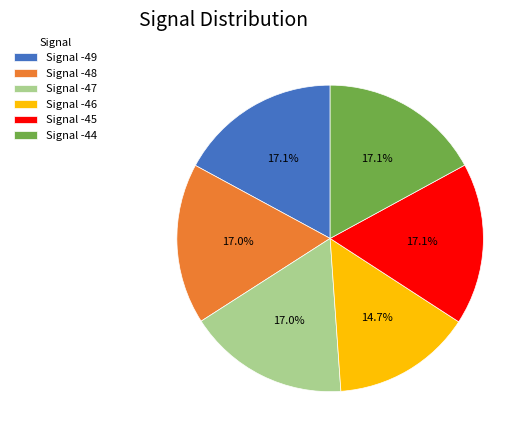

How many segments does this pie chart have?

6